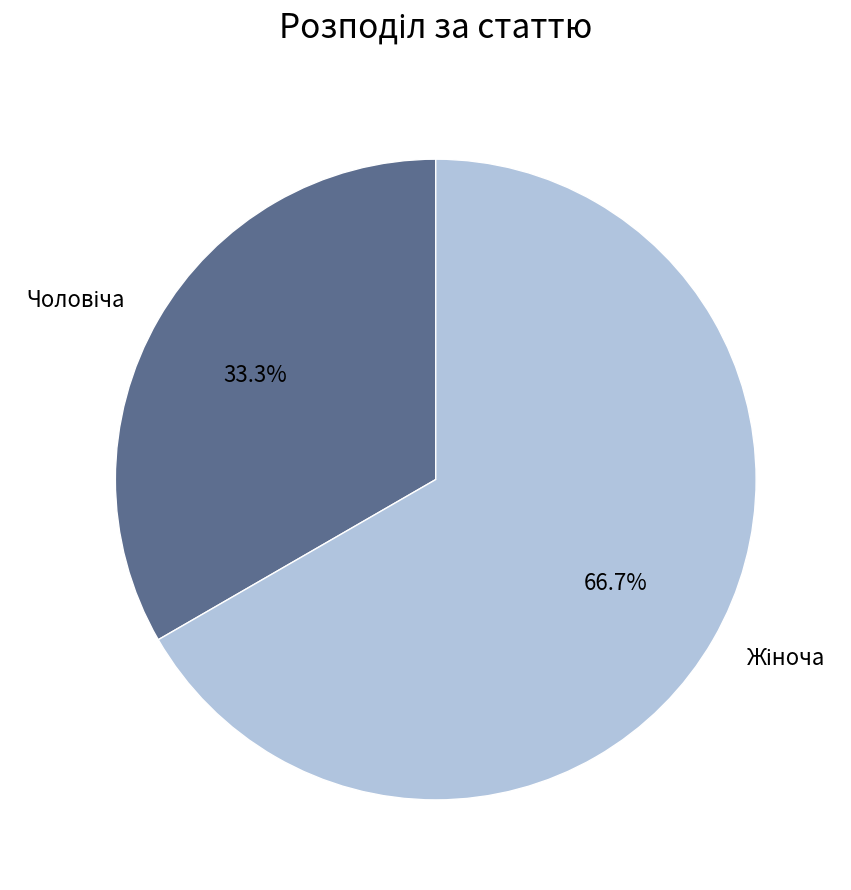

Does any single category account for the majority?

Yes